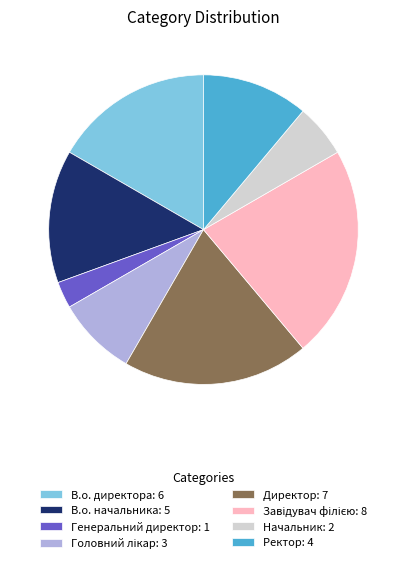

Is Ректор: 4 the majority of the pie?

No